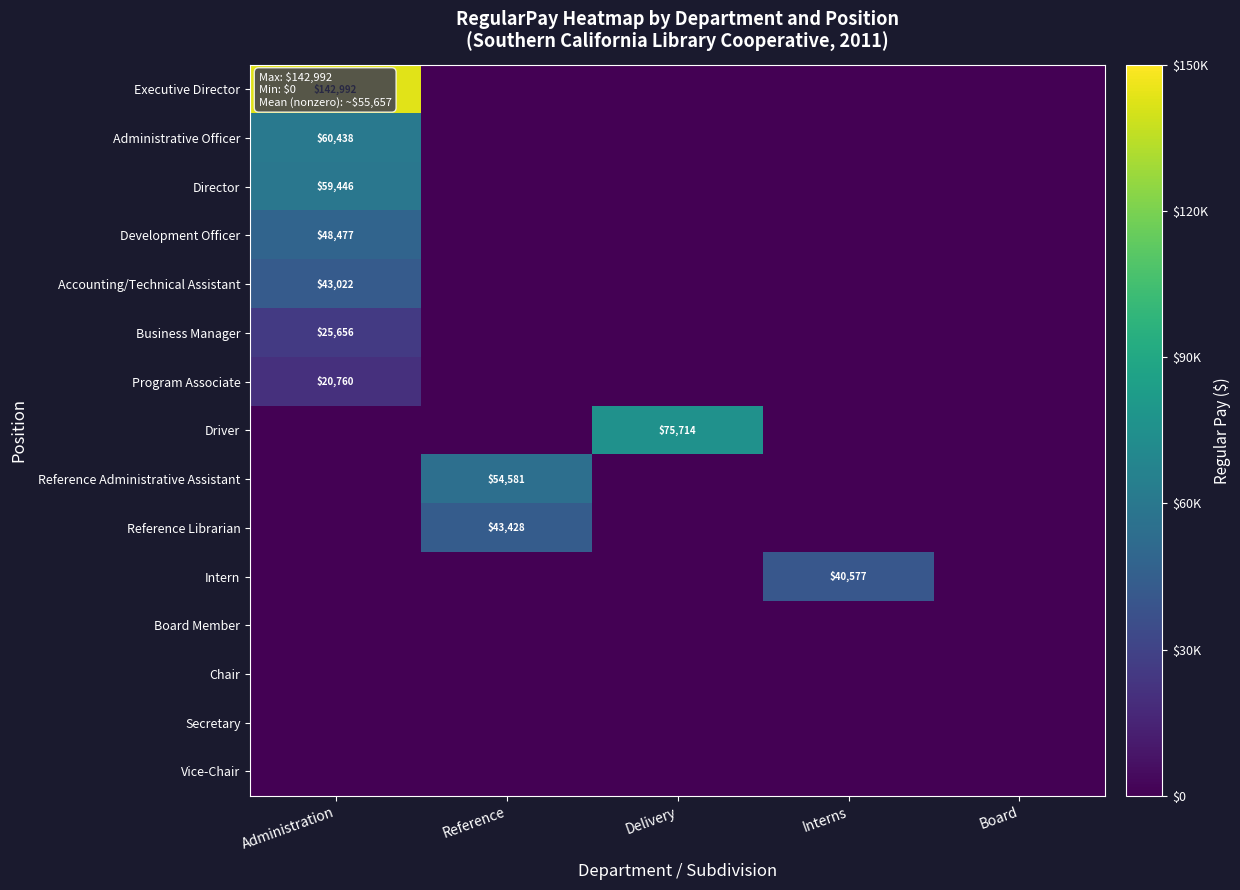

Is it true that Reference Librarian equals 28505 at Reference?

False